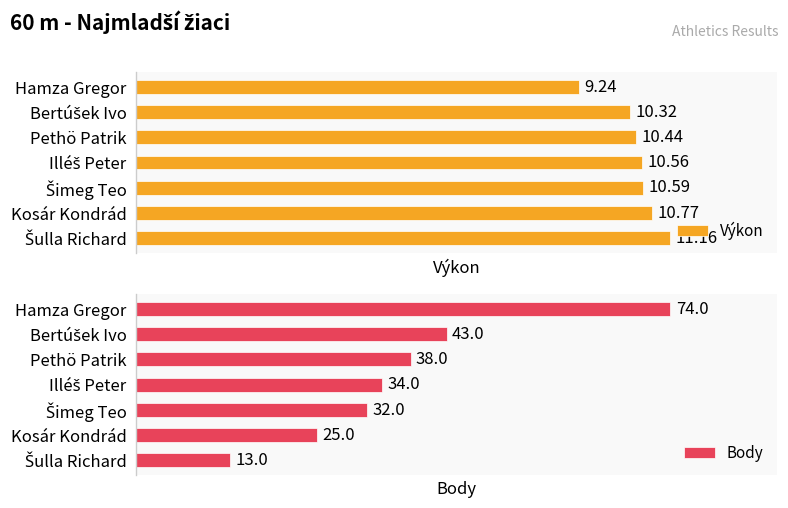

Which category has the lowest value in the Výkon series?

Hamza Gregor